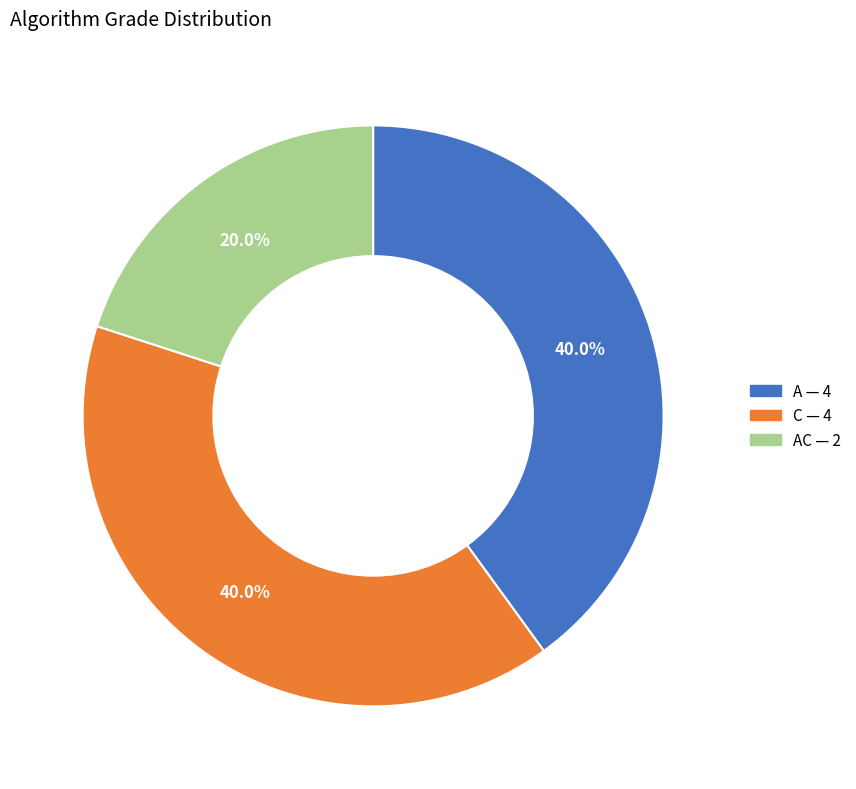

How many slices are in this pie chart?

3